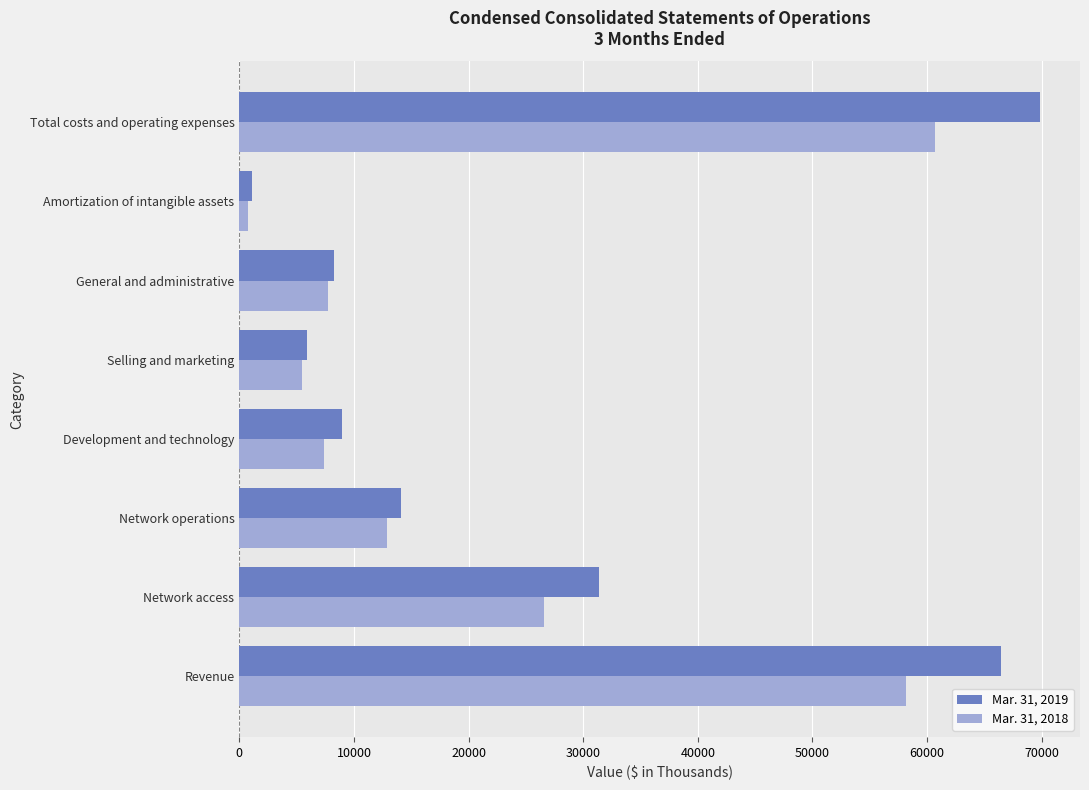

How many data points in Mar. 31, 2018 are less than 12846?

4